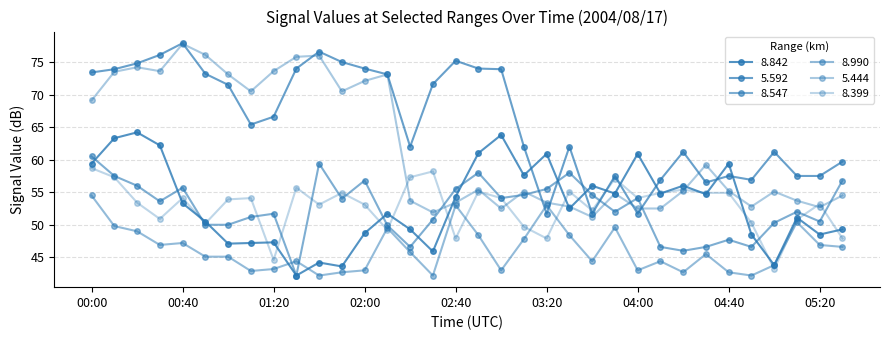

How many distinct data groups are displayed?

6